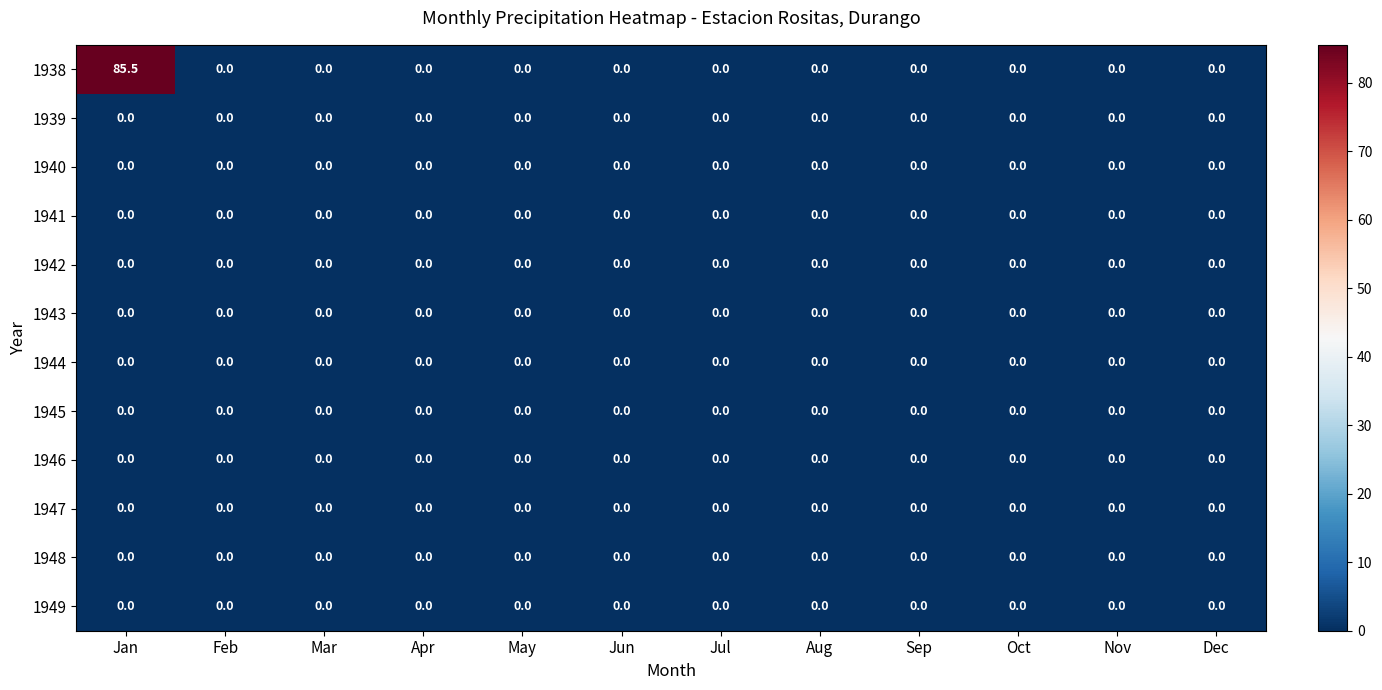

Which series has the largest total across all categories?

1938